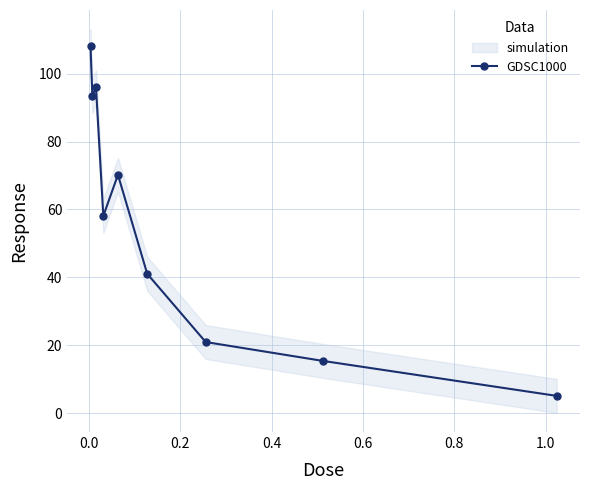

How many interior local valleys does the GDSC1000 series have?

2